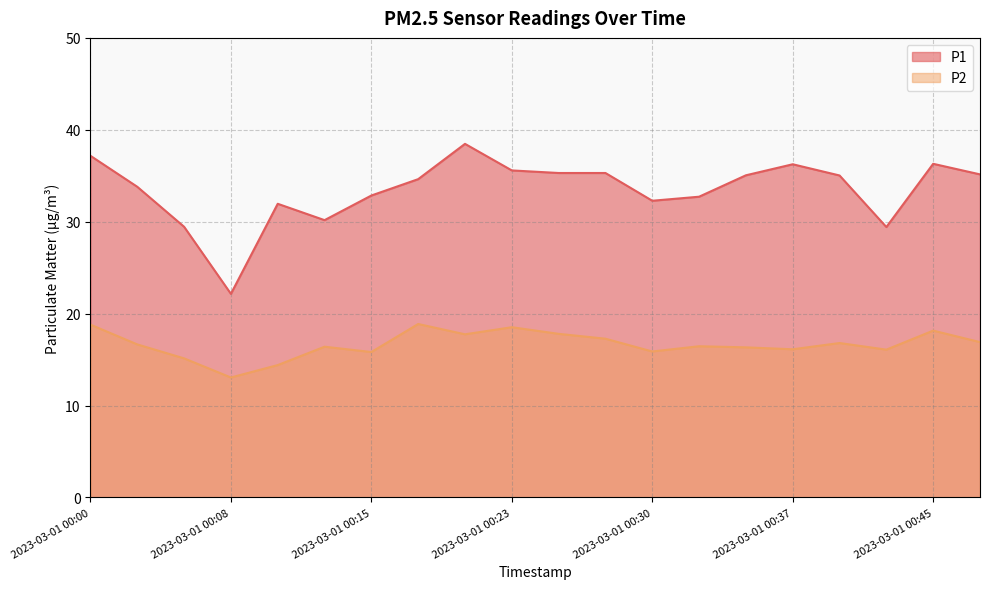

True or false: P1 has more than 1 points higher than both neighbors.

True